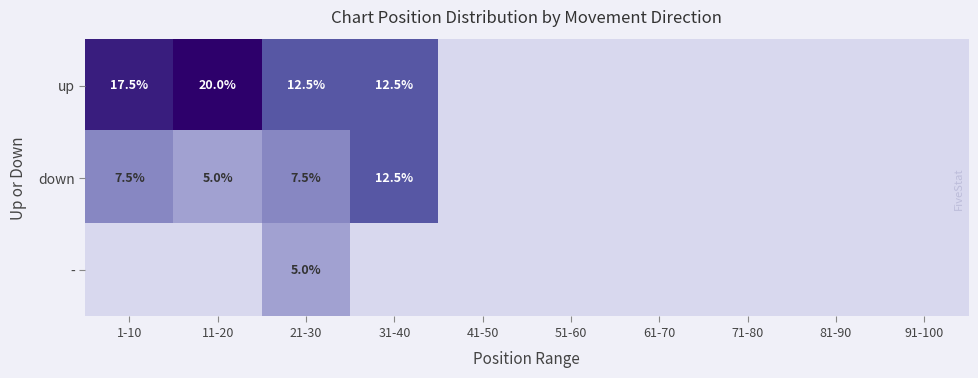

True or false: up has a value of 12.5 at 21-30.

True